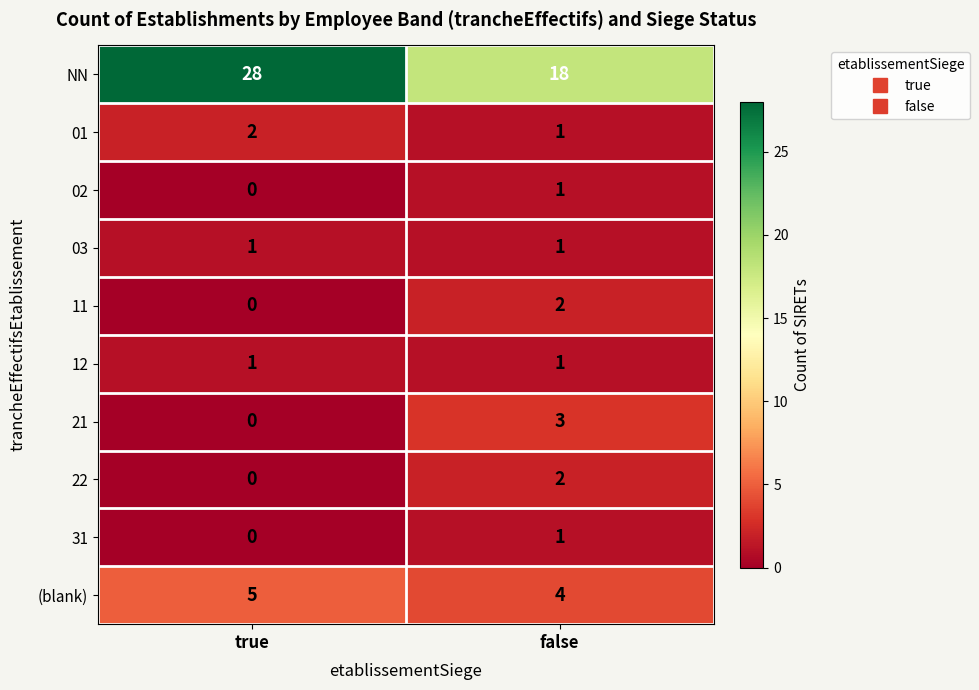

At how many categories does at least one series exceed 7?

2